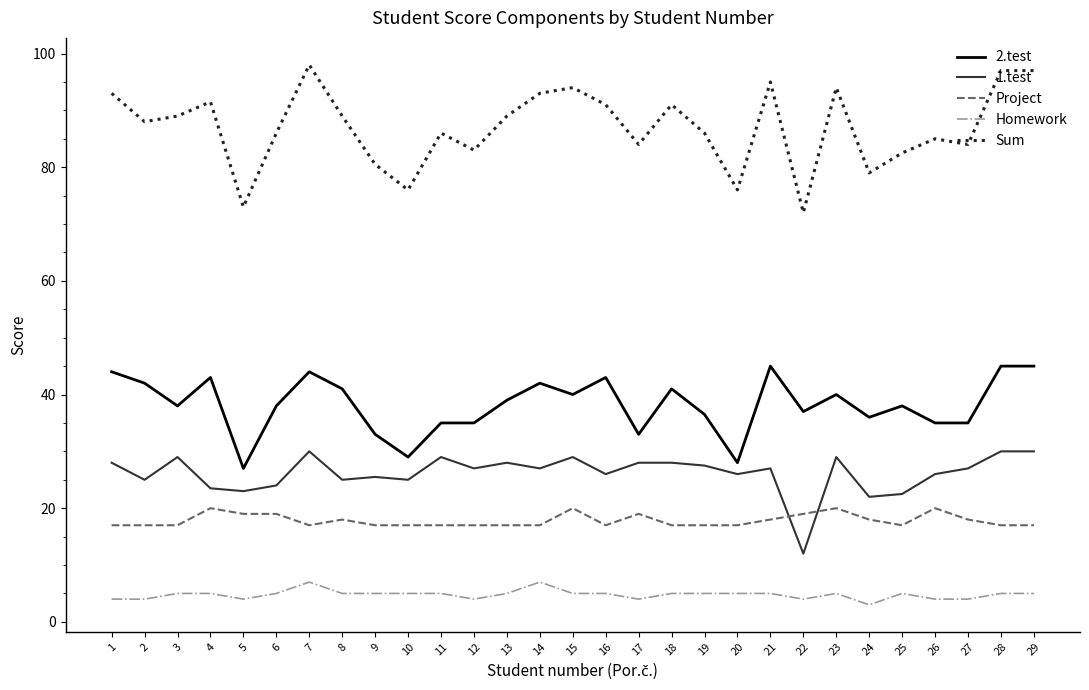

Does the chart have visible grid lines?

No